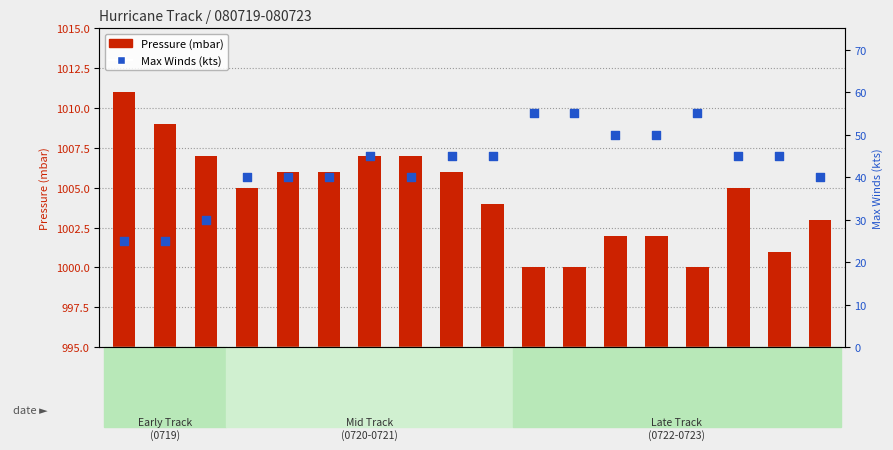

Which series reaches the minimum Y coordinate?

Pressure (mbar)